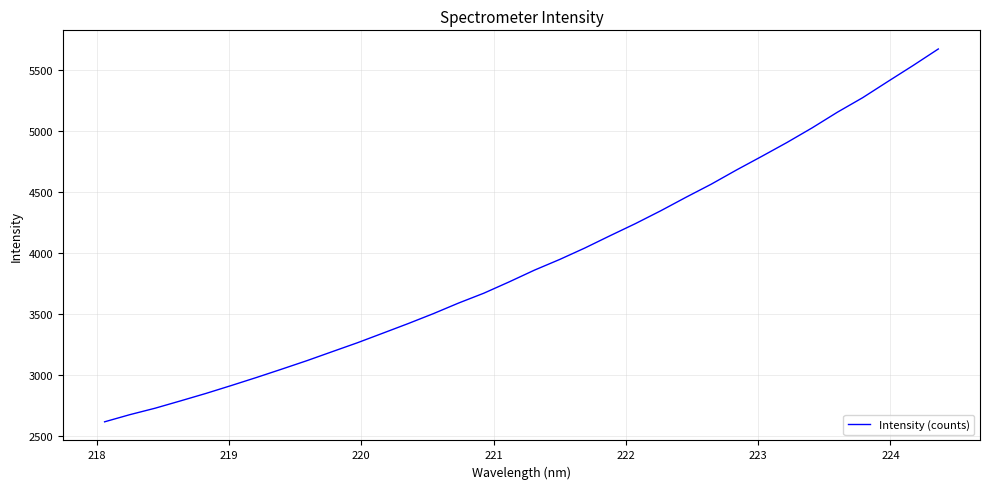

What is the minimum value shown in the chart?

2618.1